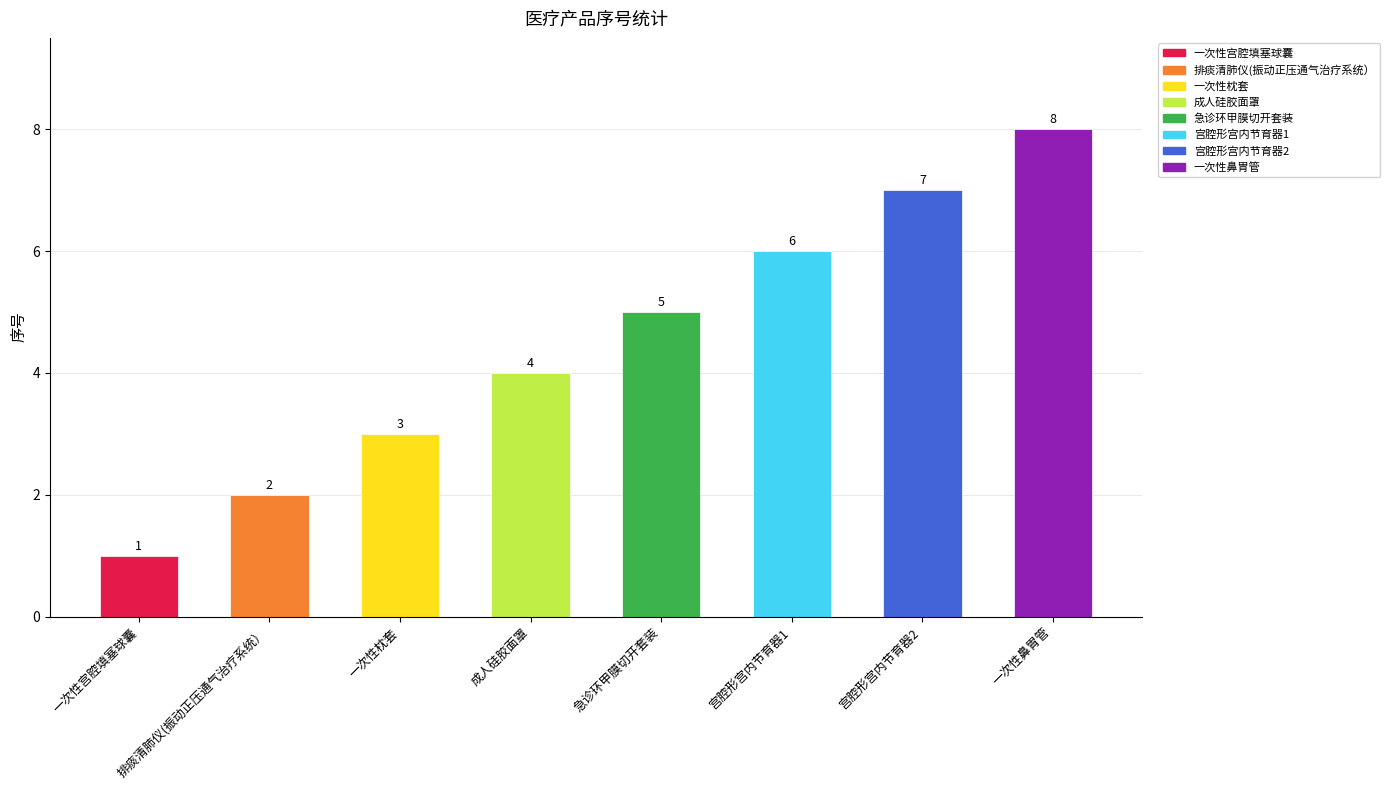

At which category does the chart reach its minimum across all series?

一次性宫腔填塞球囊